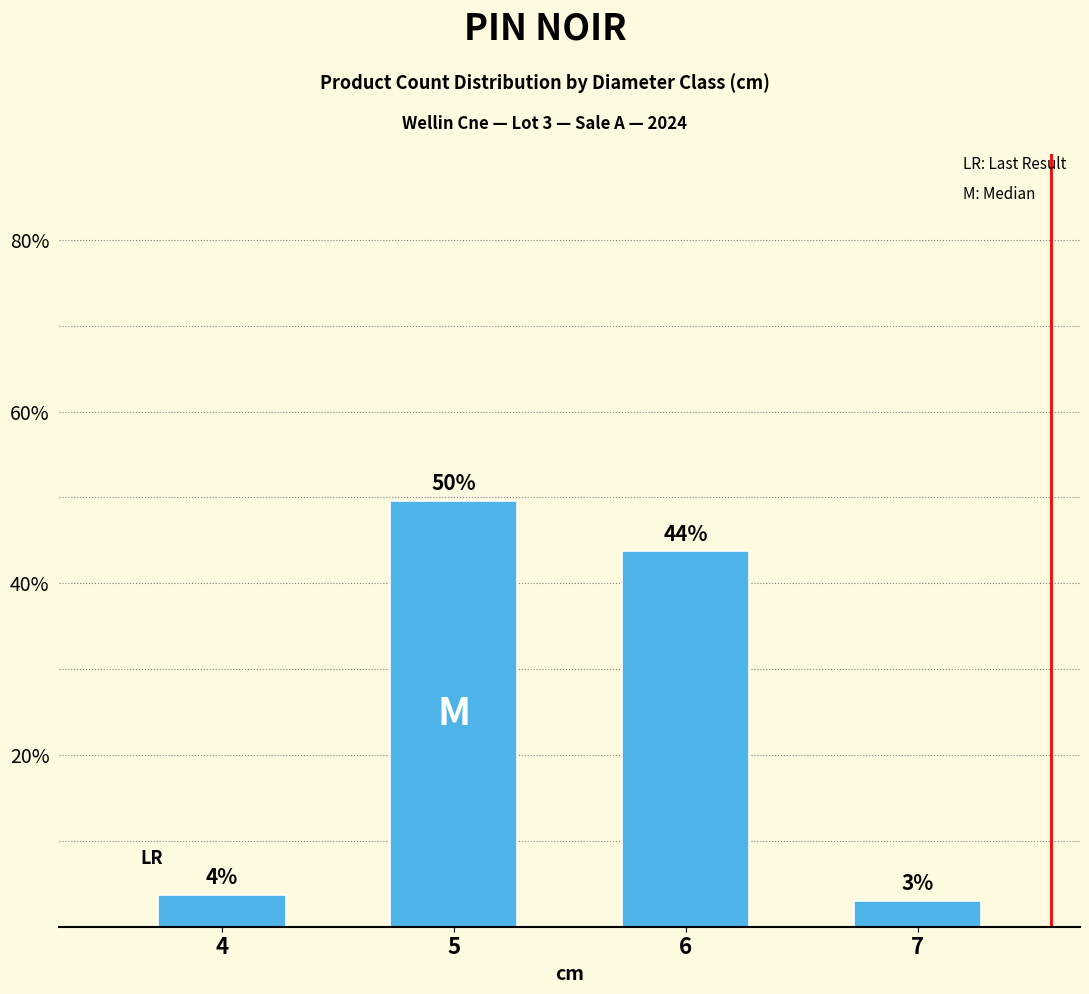

What is the change in value from 6 to 7?

-40.7